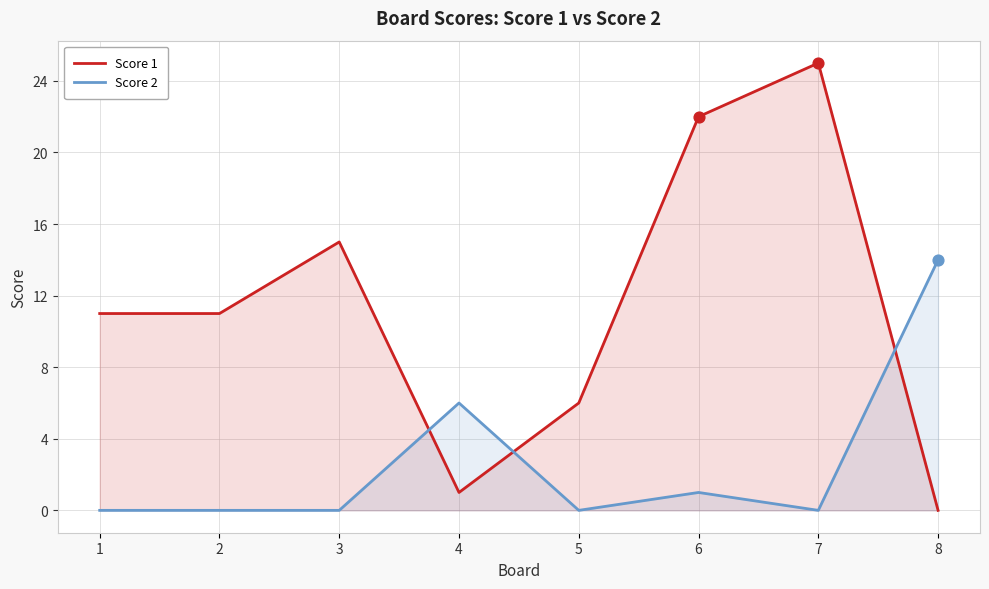

What is the total value across all series at 3?

15